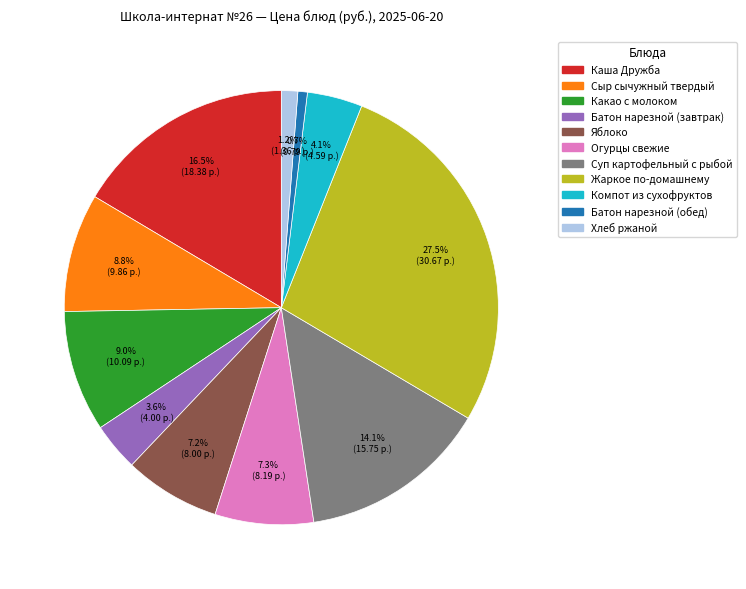

Is it true that Хлеб ржаной is 11% of the pie?

False